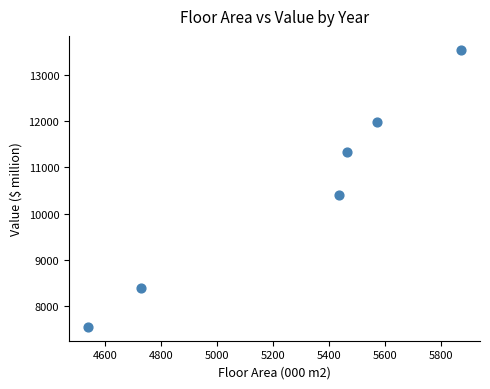

What Y value in the scatter plot is closest to 10546?

10392